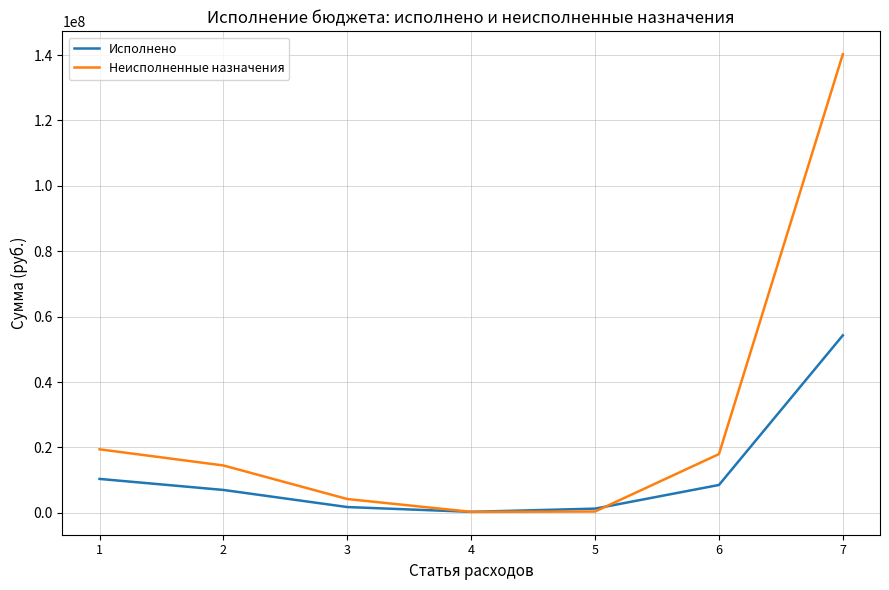

The value of Неисполненные назначения at 7 is 140248664.1. True or false?

True